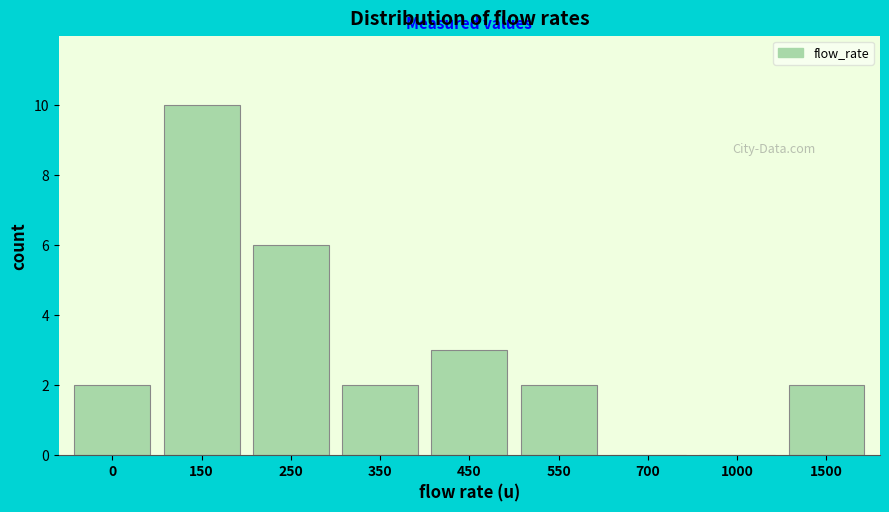

Reading left to right, what are all the values shown in this chart?

0=2	150=10	250=6	350=2	450=3	550=2	700=0	1000=0	1500=2